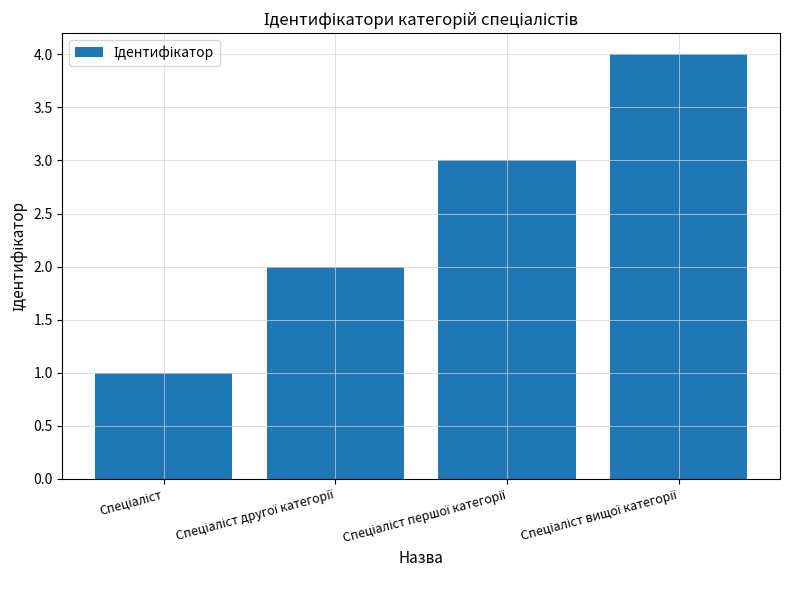

What is the sum of all values?

10